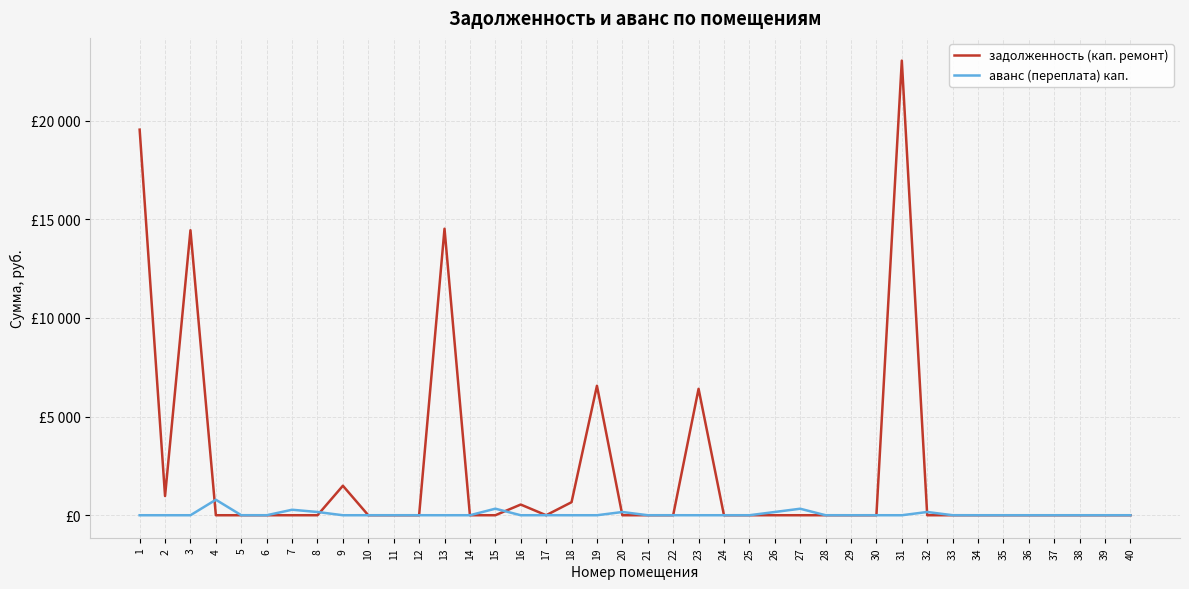

How many times do аванс (переплата) кап. and задолженность (кап. ремонт) cross each other?

12